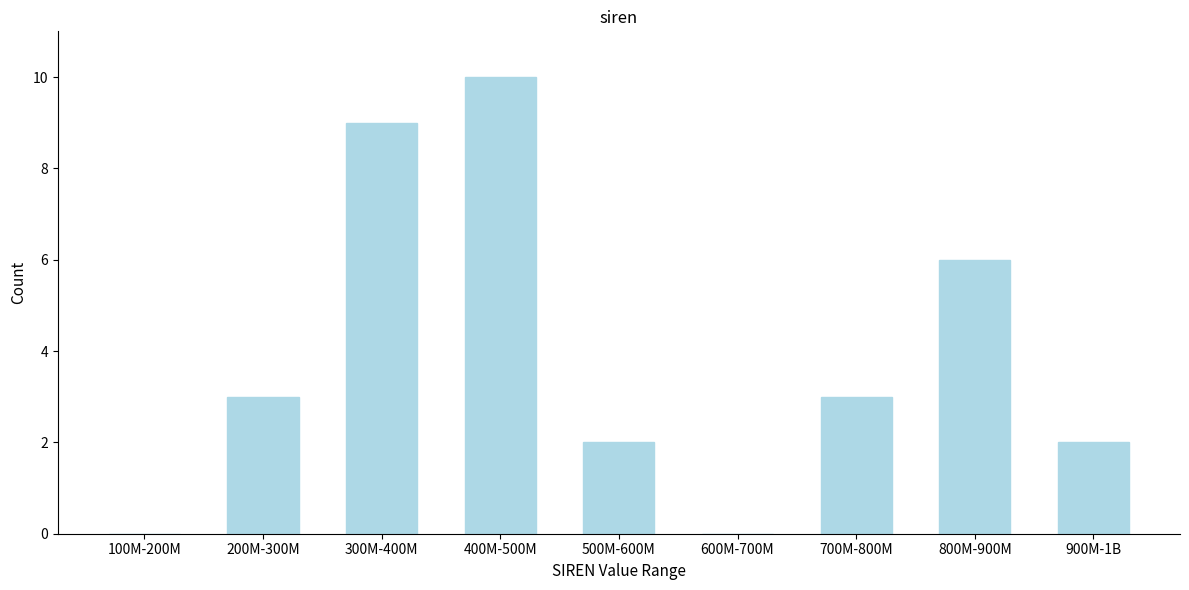

Reading left to right, list all the values displayed in this chart.

100M-200M=0	200M-300M=3	300M-400M=9	400M-500M=10	500M-600M=2	600M-700M=0	700M-800M=3	800M-900M=6	900M-1B=2